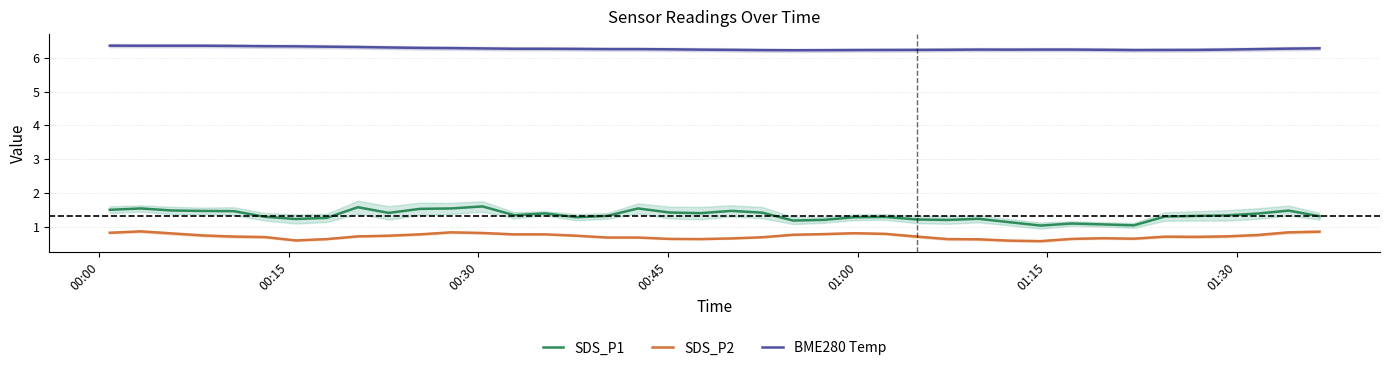

True or false: BME280 Temp and SDS_P2 intersect in this chart.

False